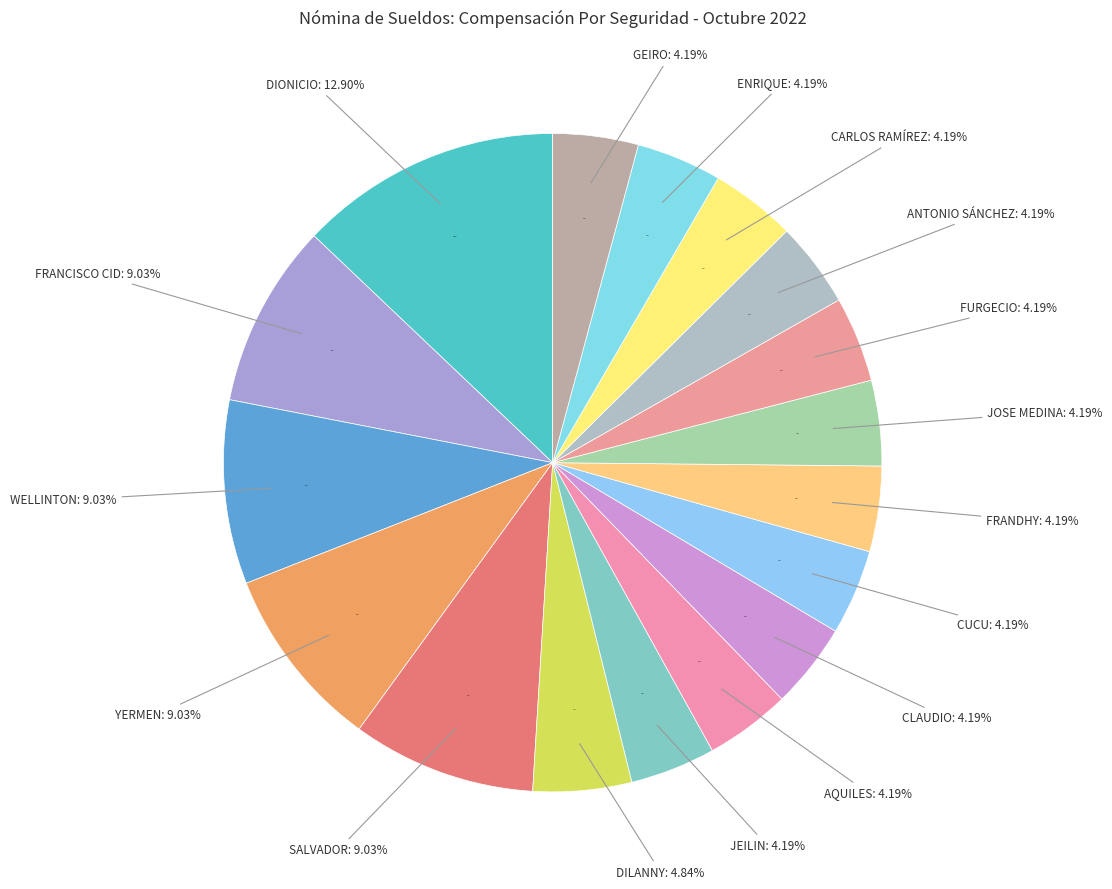

Is it true that DIONICIO ANTONIO DOMÍNGUEZ is 13% of the pie?

True